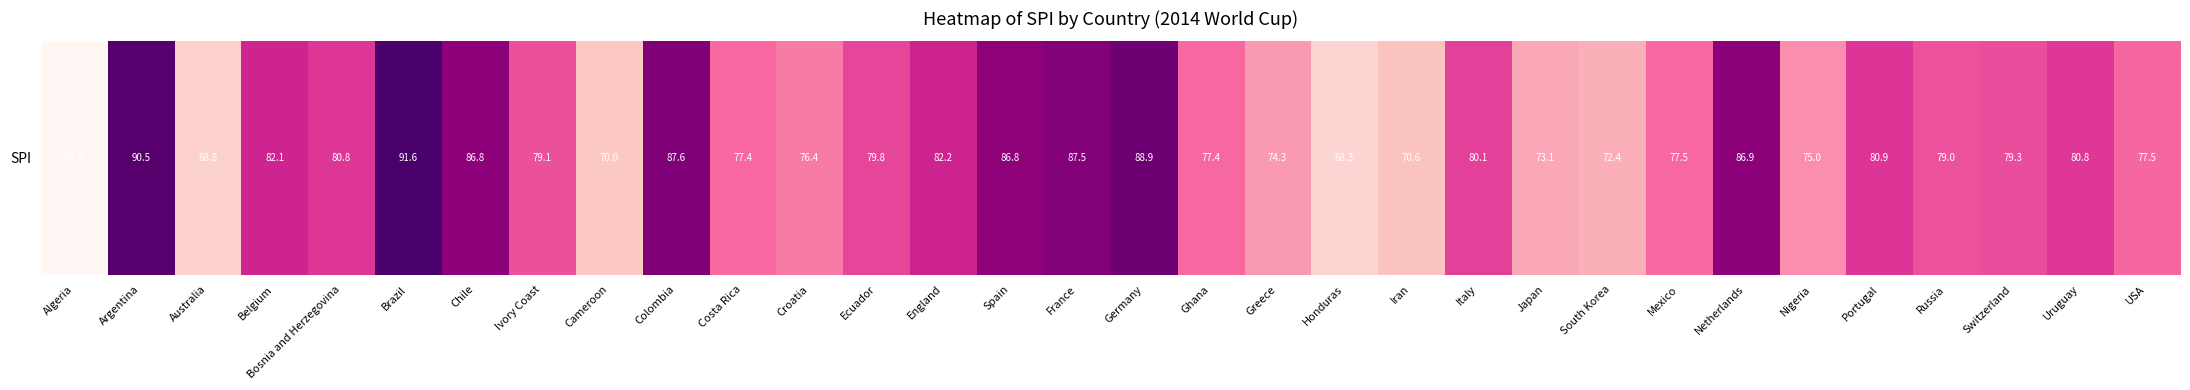

Where is the data nearest to the value 77?

Ghana